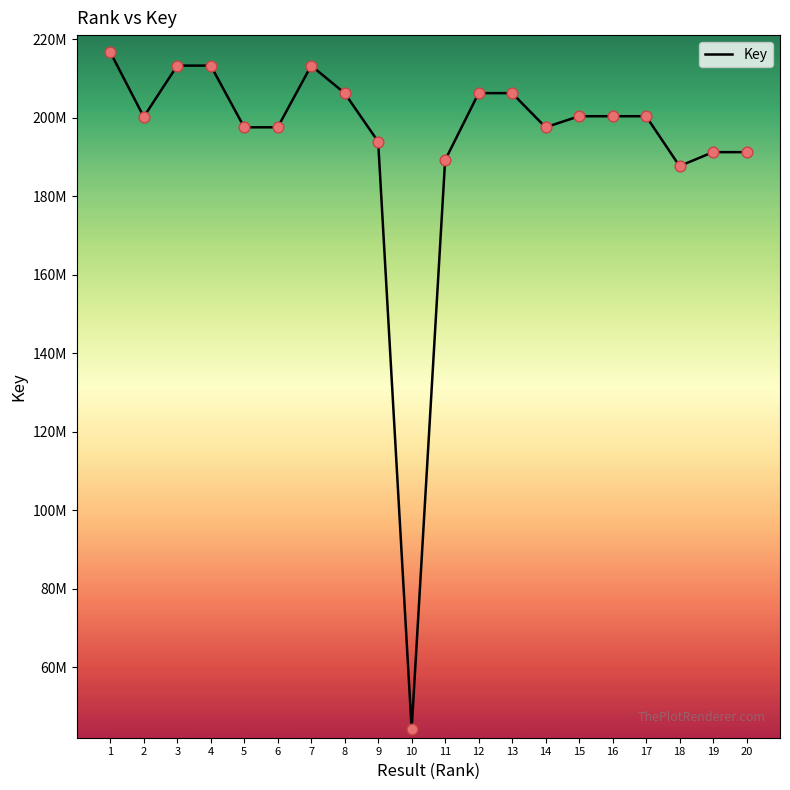

What is the ratio of the value at 18 to the value at 13?

0.9